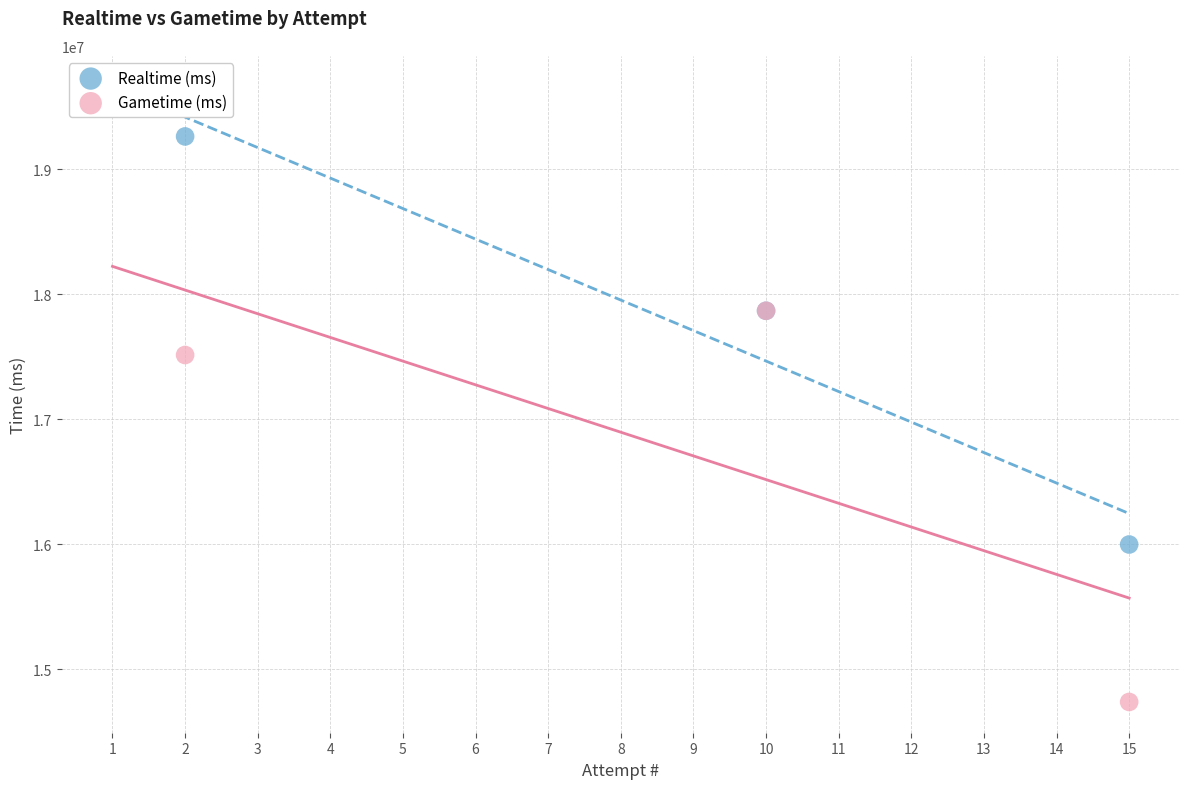

Which series reaches the minimum Y coordinate?

Gametime (ms)